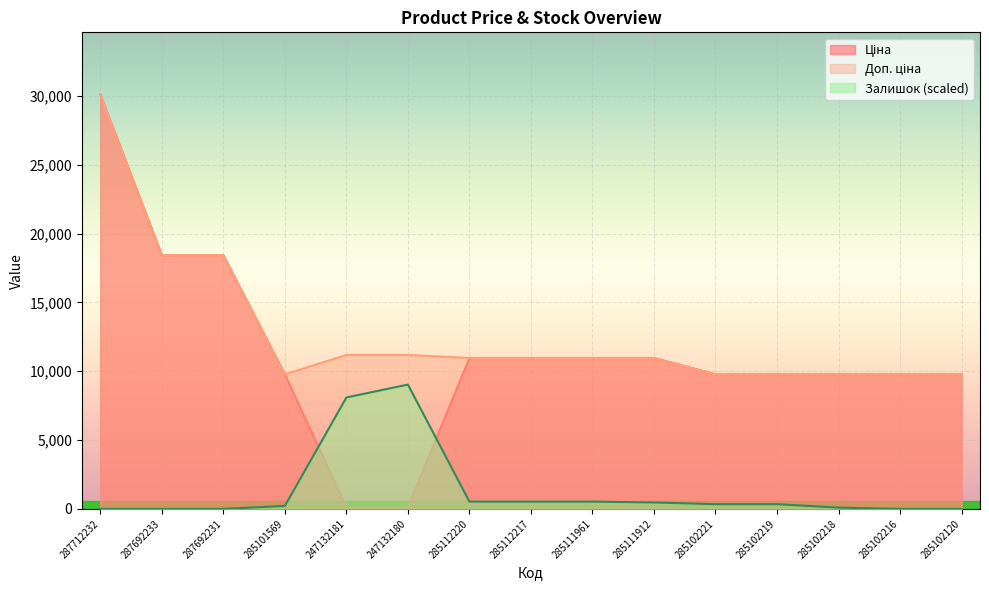

How many data points in Залишок are less than 342?

7